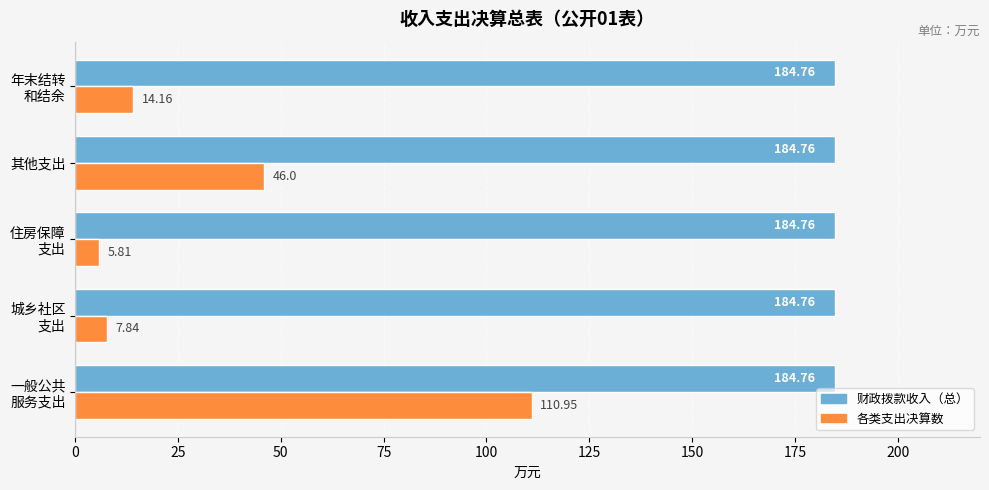

Which series has the largest total across all categories?

财政拨款收入（总）